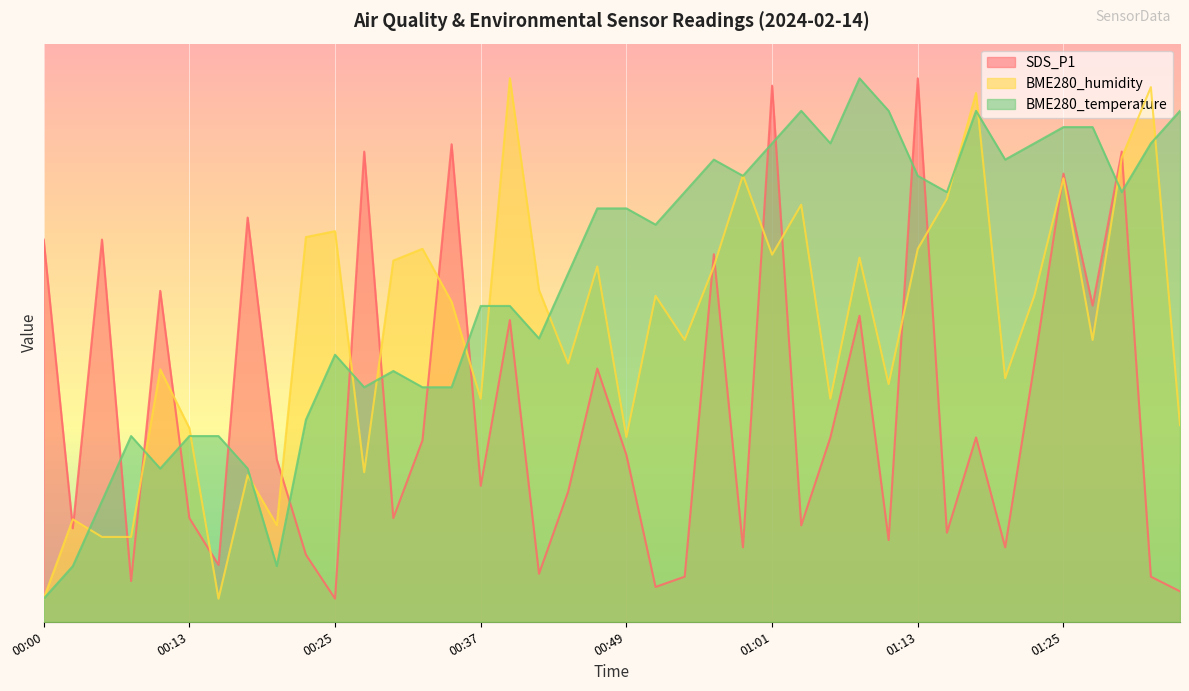

Which series has the widest spread of values?

SDS_P1